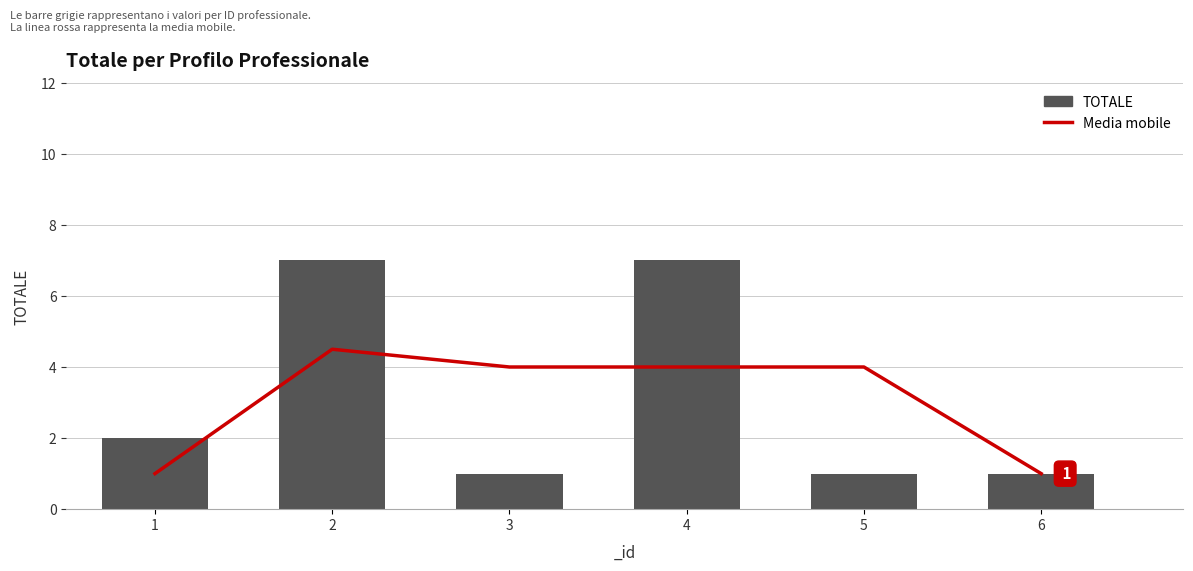

What is the lowest value of the Media mobile series?

1.0